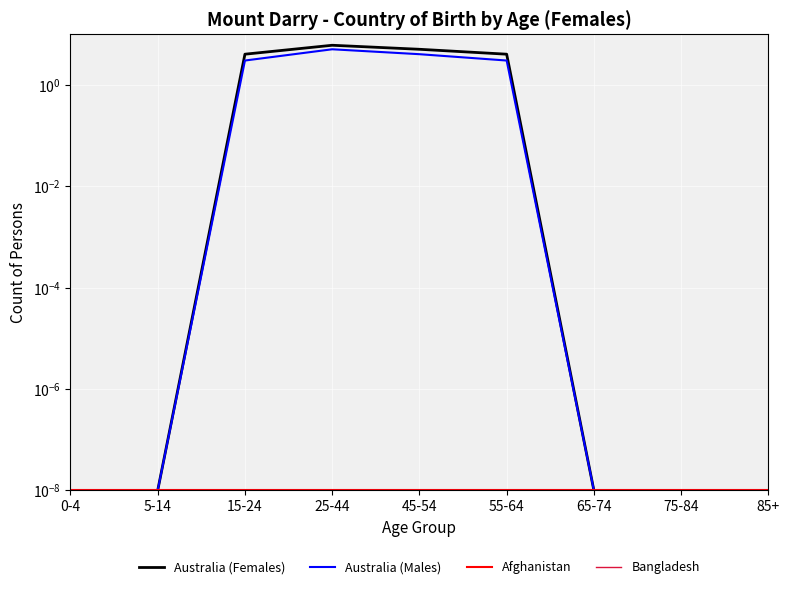

Reading left to right, extract all data points from this chart.

Australia (Females): 0-4=0.0	5-14=0.0	15-24=4.0	25-44=6.0	45-54=5.0	55-64=4.0	65-74=0.0	75-84=0.0	85+=0.0
Australia (Males): 0-4=0.0	5-14=0.0	15-24=3.0	25-44=5.0	45-54=4.0	55-64=3.0	65-74=0.0	75-84=0.0	85+=0.0
Afghanistan: 0-4=0.0	5-14=0.0	15-24=0.0	25-44=0.0	45-54=0.0	55-64=0.0	65-74=0.0	75-84=0.0	85+=0.0
Bangladesh: 0-4=0.0	5-14=0.0	15-24=0.0	25-44=0.0	45-54=0.0	55-64=0.0	65-74=0.0	75-84=0.0	85+=0.0